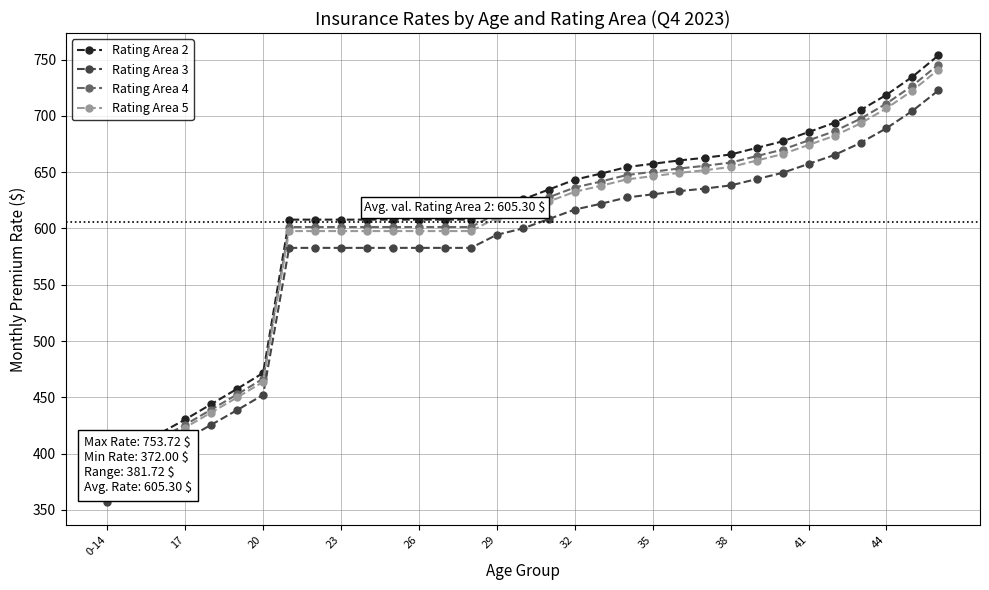

Count the number of data series in this chart.

4